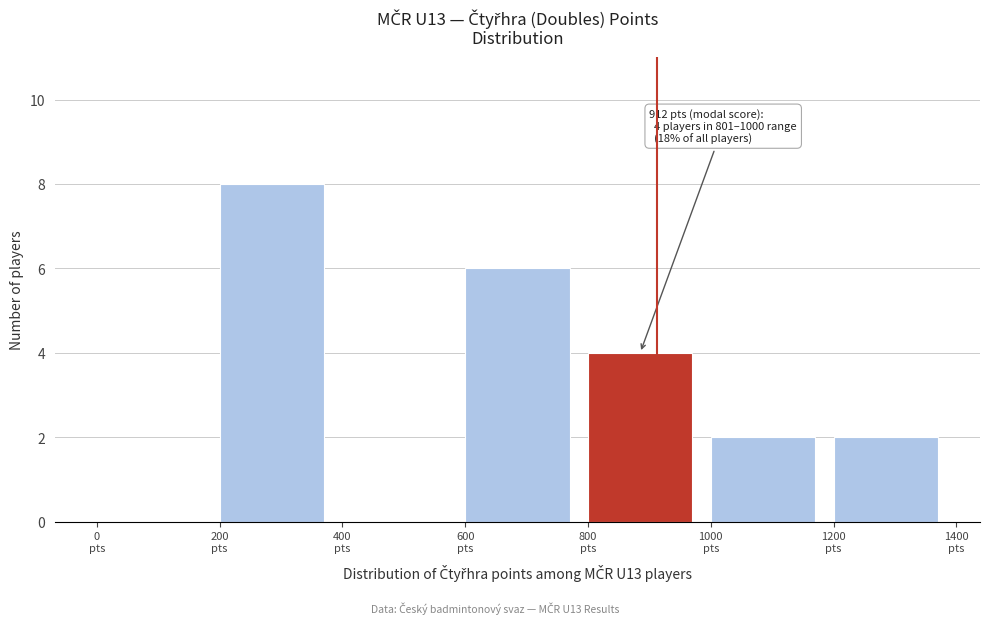

Which range on the x-axis has the tallest bar?

200 to 400